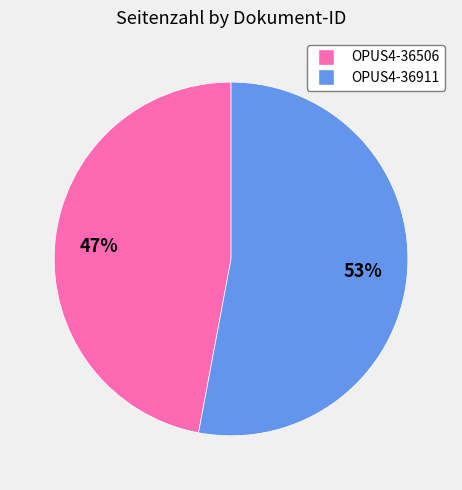

Count the number of slices in the pie.

2